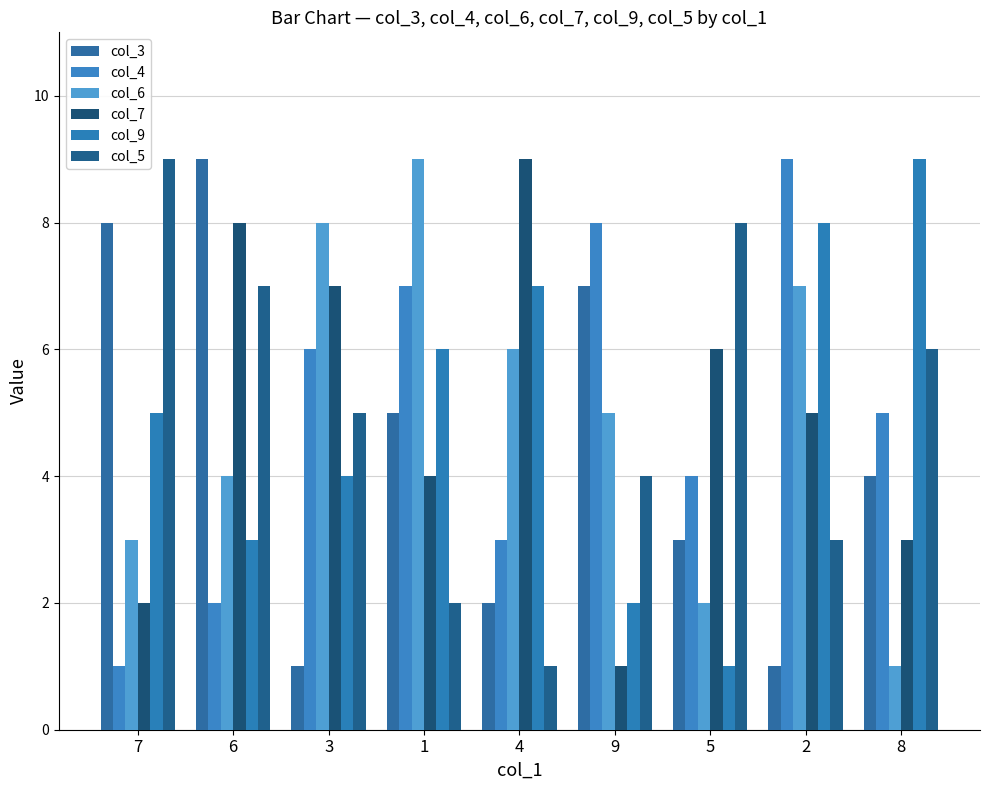

Are the bars grouped side by side (vs. stacked)?

Yes